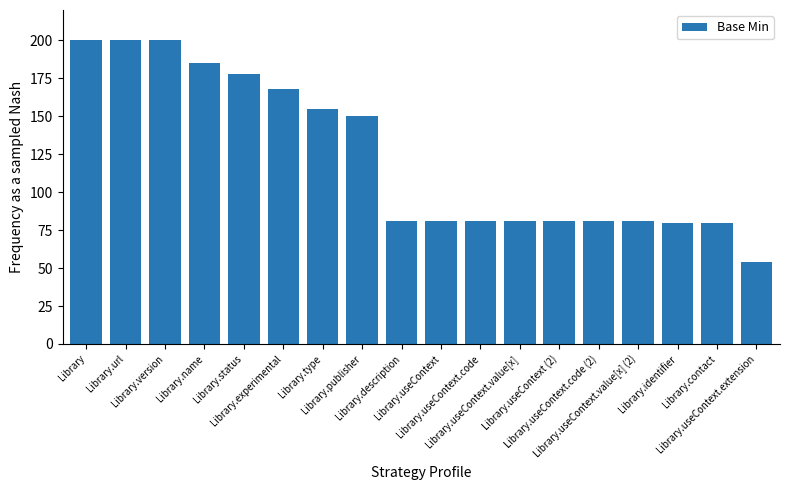

Which category has the lowest value across all series?

Library.useContext.extension